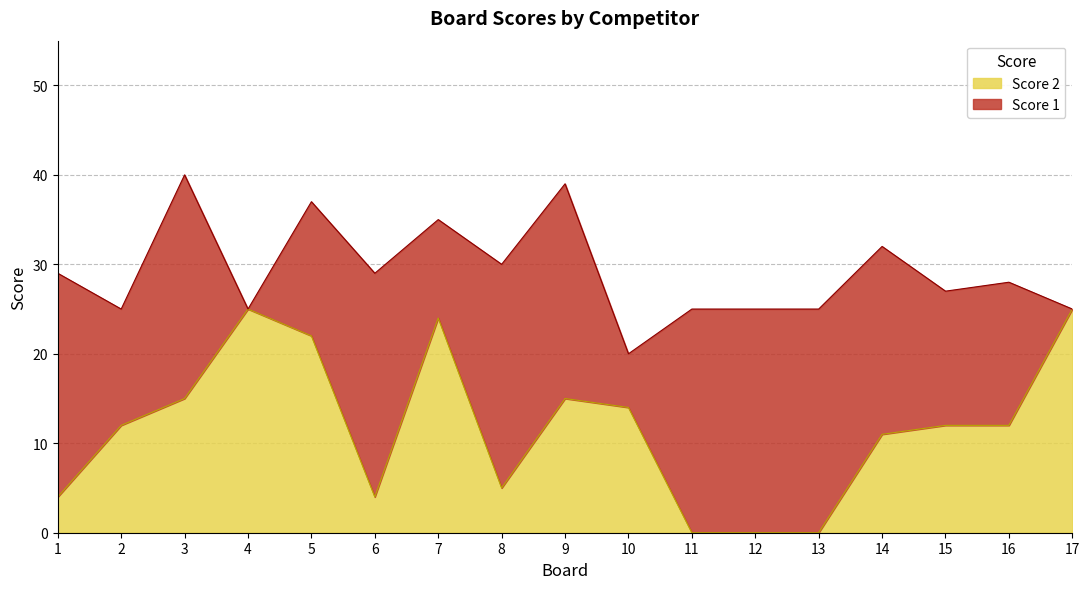

How many interior local peaks (higher than both neighbors) does the data have?

3